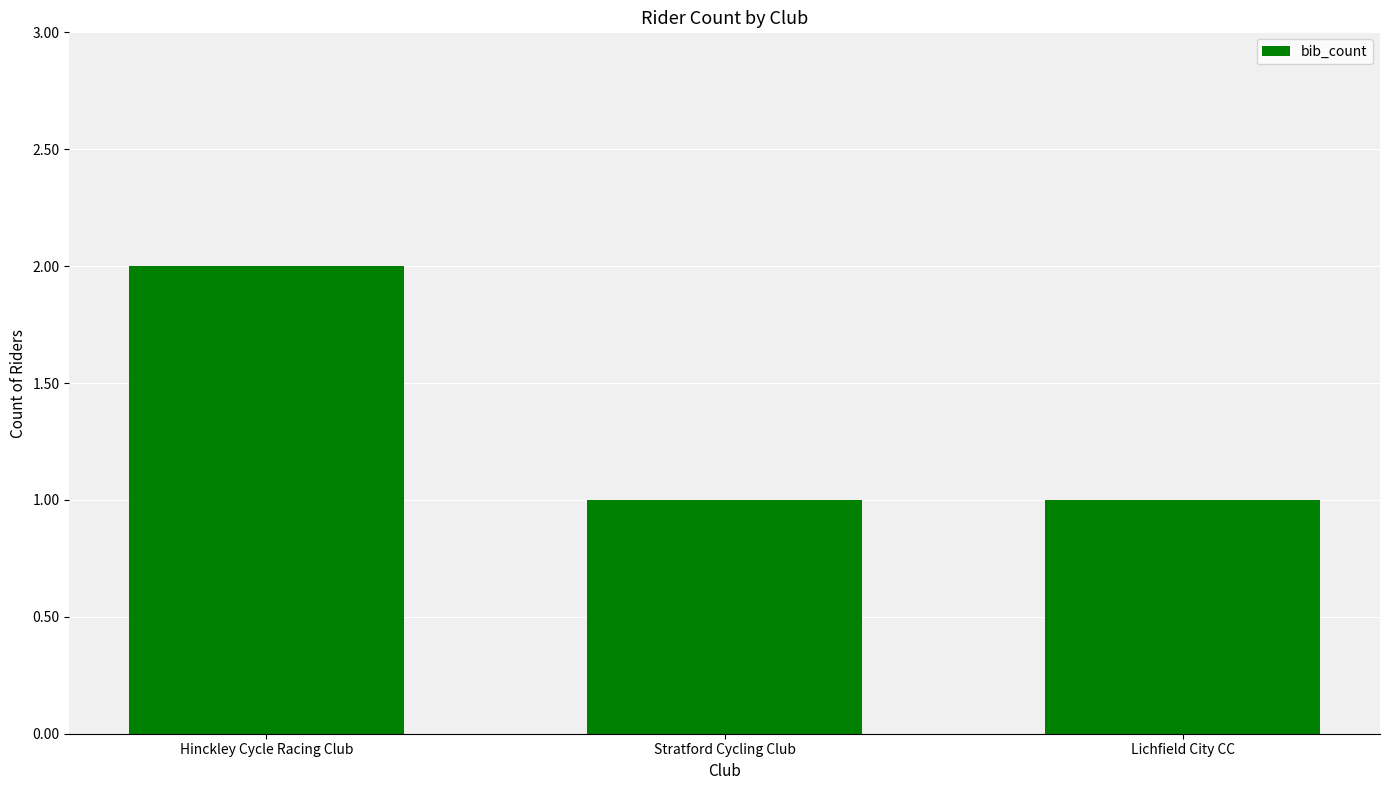

What is the difference between the maximum and minimum values?

1